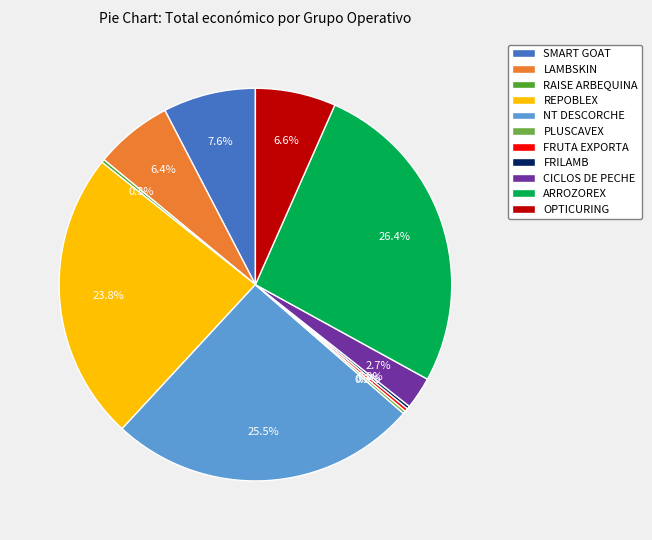

What percentage is NOT represented by LAMBSKIN?

93.6%